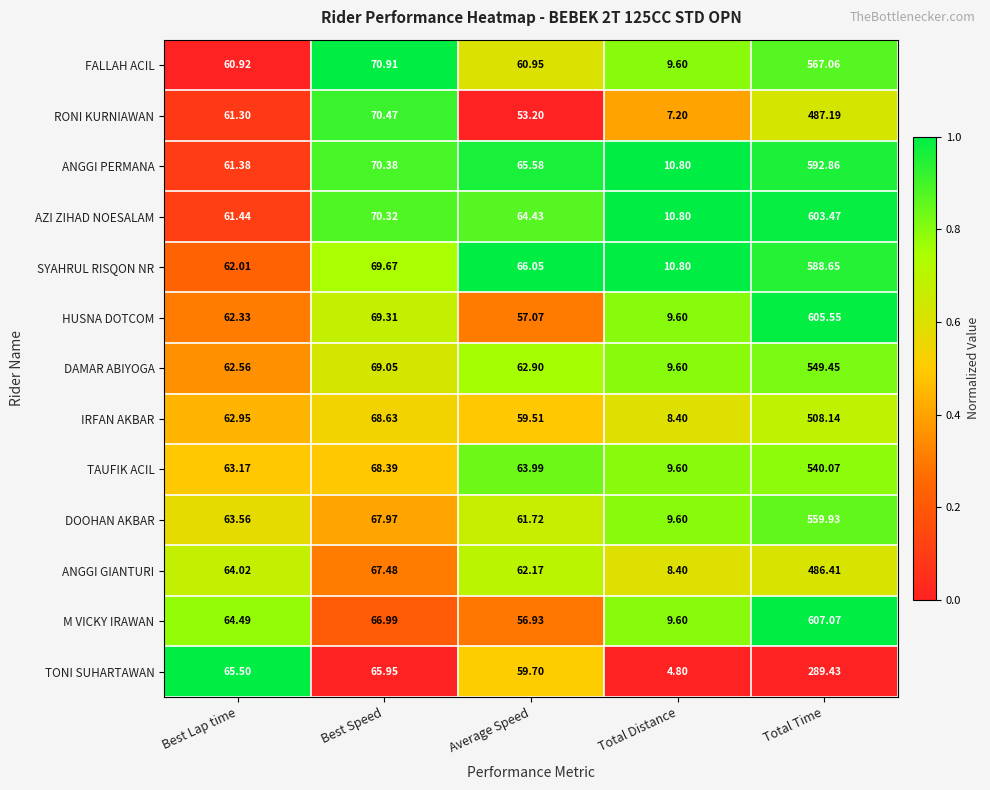

List the series in order of their peak value, highest first.

M VICKY IRAWAN, HUSNA DOTCOM, AZI ZIHAD NOESALAM, ANGGI PERMANA, SYAHRUL RISQON NR, FALLAH ACIL, DOOHAN AKBAR, DAMAR ABIYOGA, TAUFIK ACIL, IRFAN AKBAR, RONI KURNIAWAN, ANGGI GIANTURI, TONI SUHARTAWAN